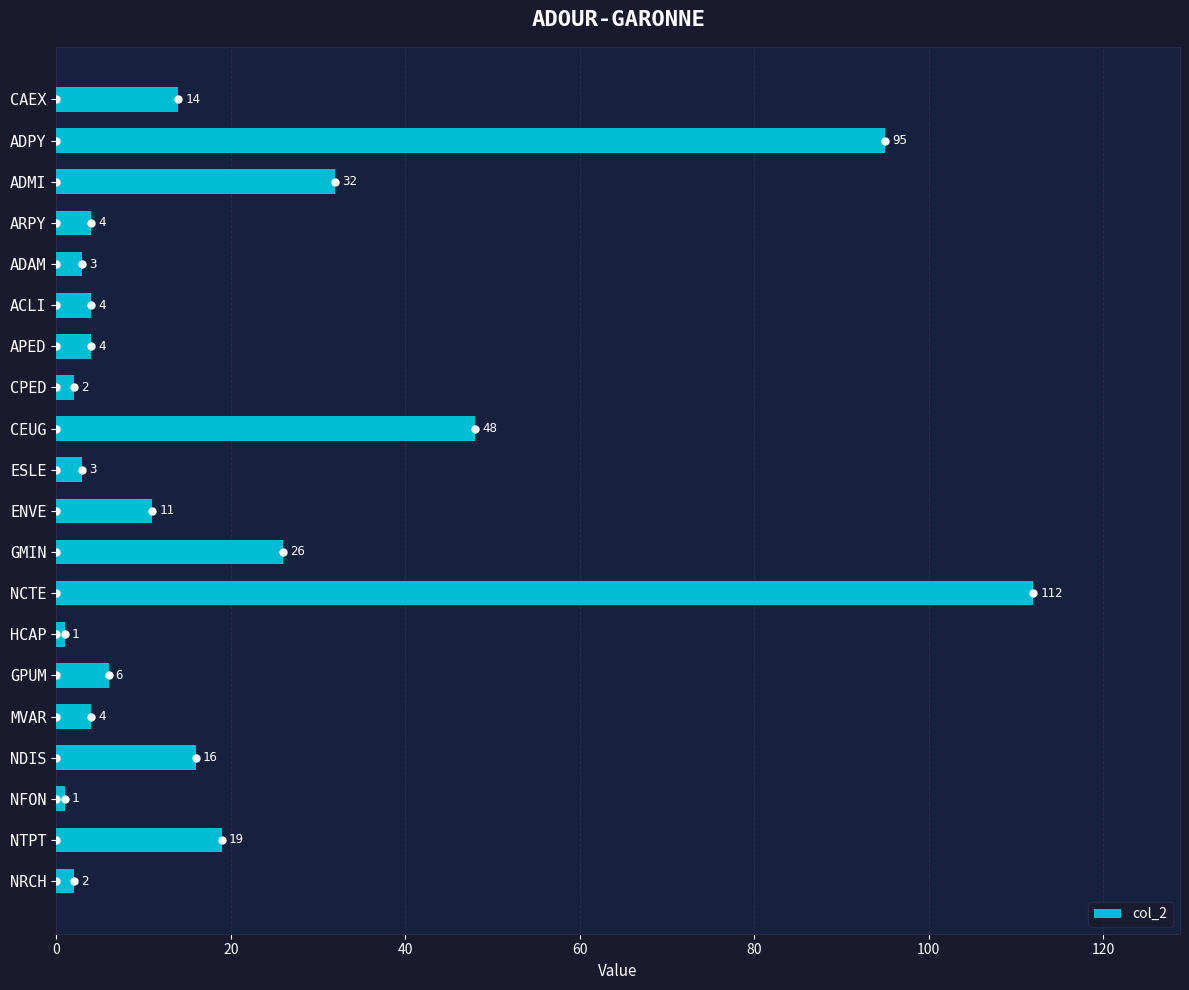

Reading bottom to top, list all the values displayed in this chart.

NRCH=2	NTPT=19	NFON=1	NDIS=16	MVAR=4	GPUM=6	HCAP=1	NCTE=112	GMIN=26	ENVE=11	ESLE=3	CEUG=48	CPED=2	APED=4	ACLI=4	ADAM=3	ARPY=4	ADMI=32	ADPY=95	CAEX=14